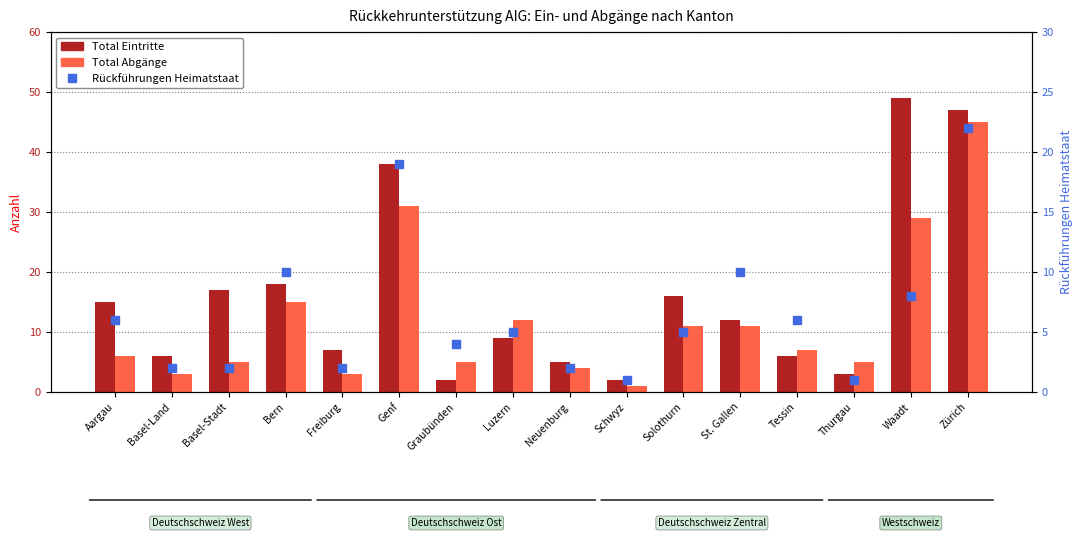

At which category is the sum across all series the highest?

Zürich